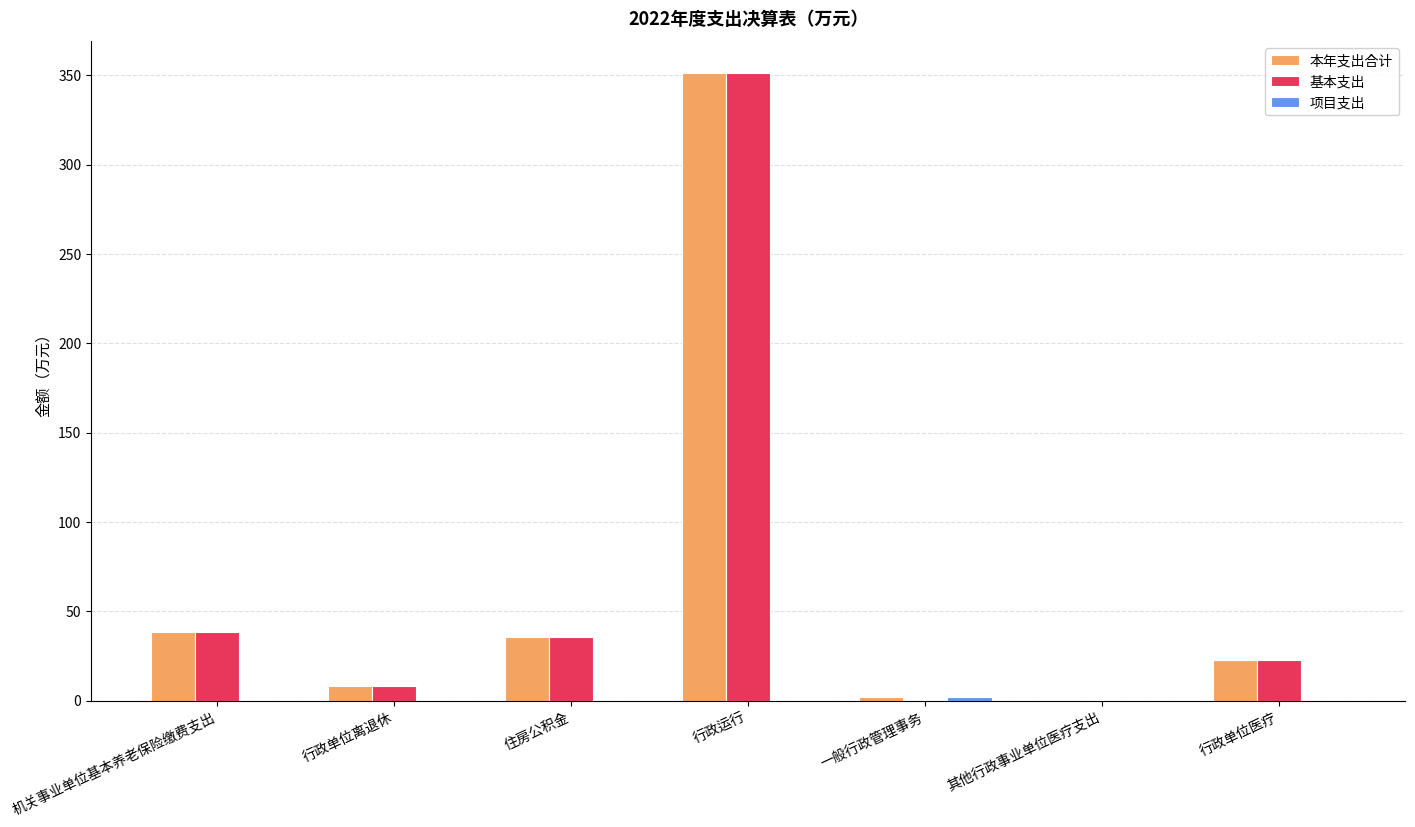

At which category is the sum across all series the highest?

行政运行